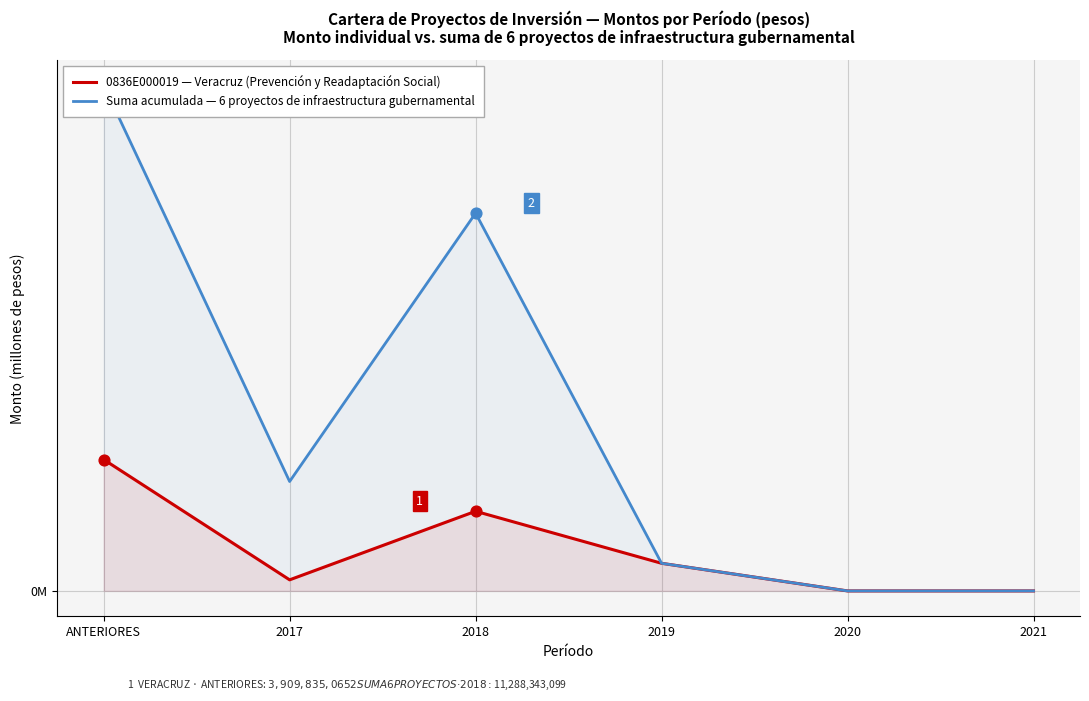

What is the total value across all series at 2018?

13608.8